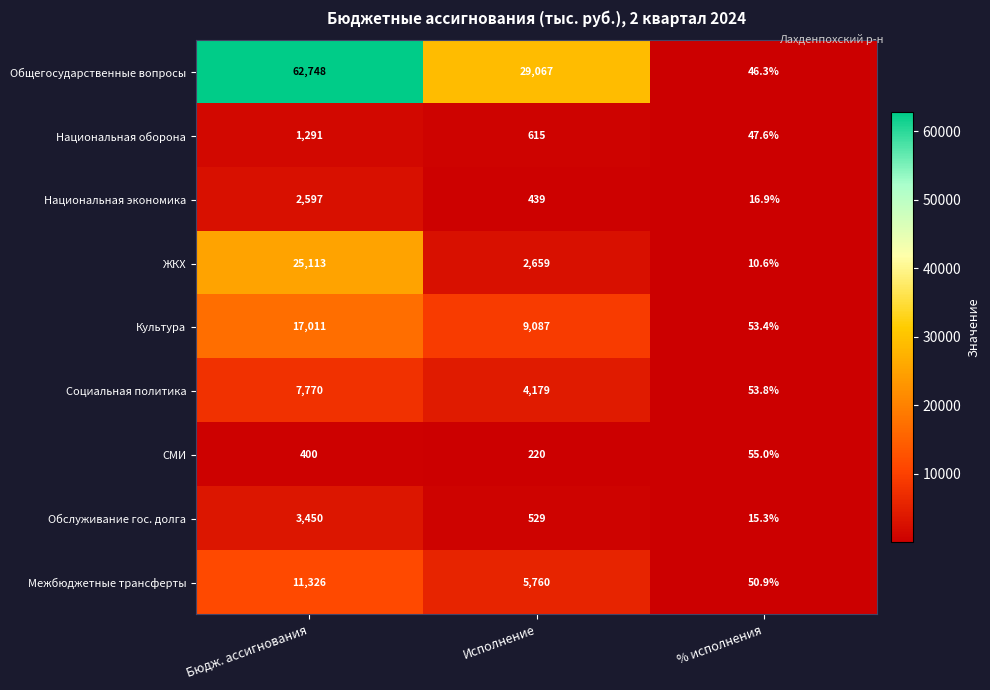

At Исполнение, list the series in order from smallest to largest.

СМИ, Национальная экономика, Обслуживание гос. долга, Национальная оборона, ЖКХ, Социальная политика, Межбюджетные трансферты, Культура, Общегосударственные вопросы